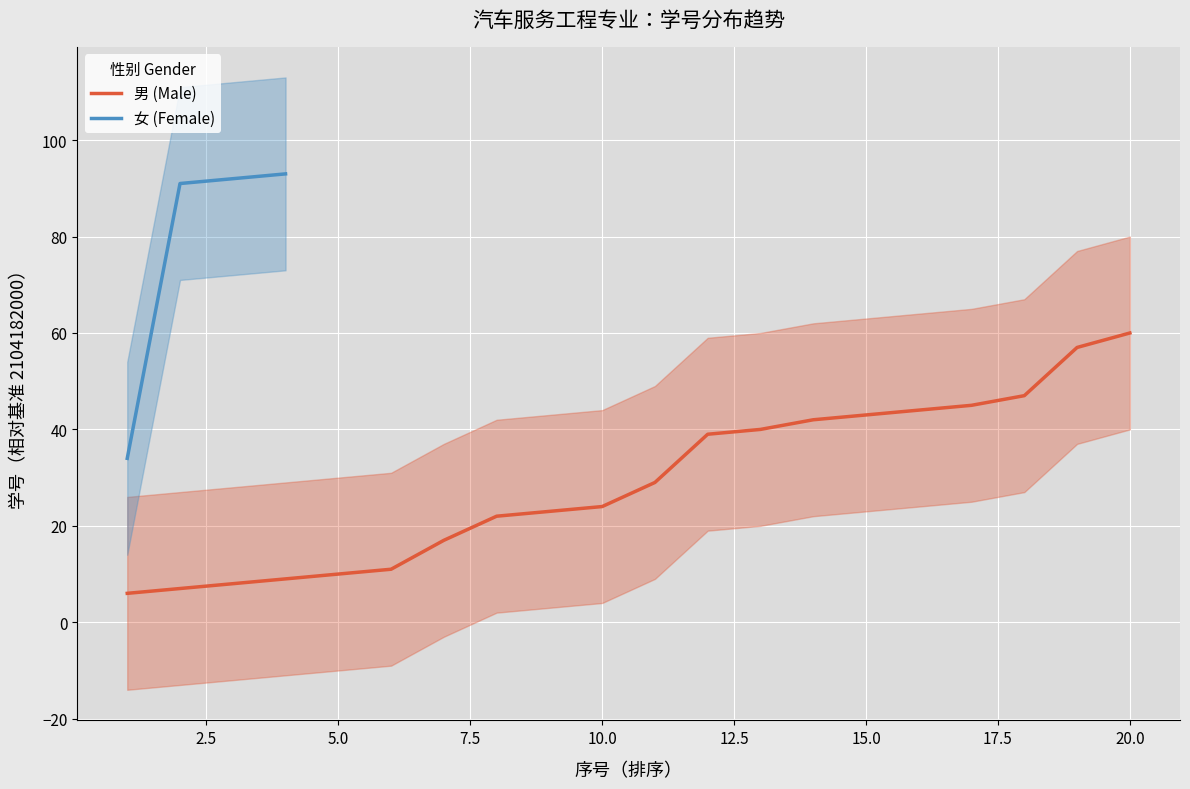

What is the sum of the values at 18 and 4?

56